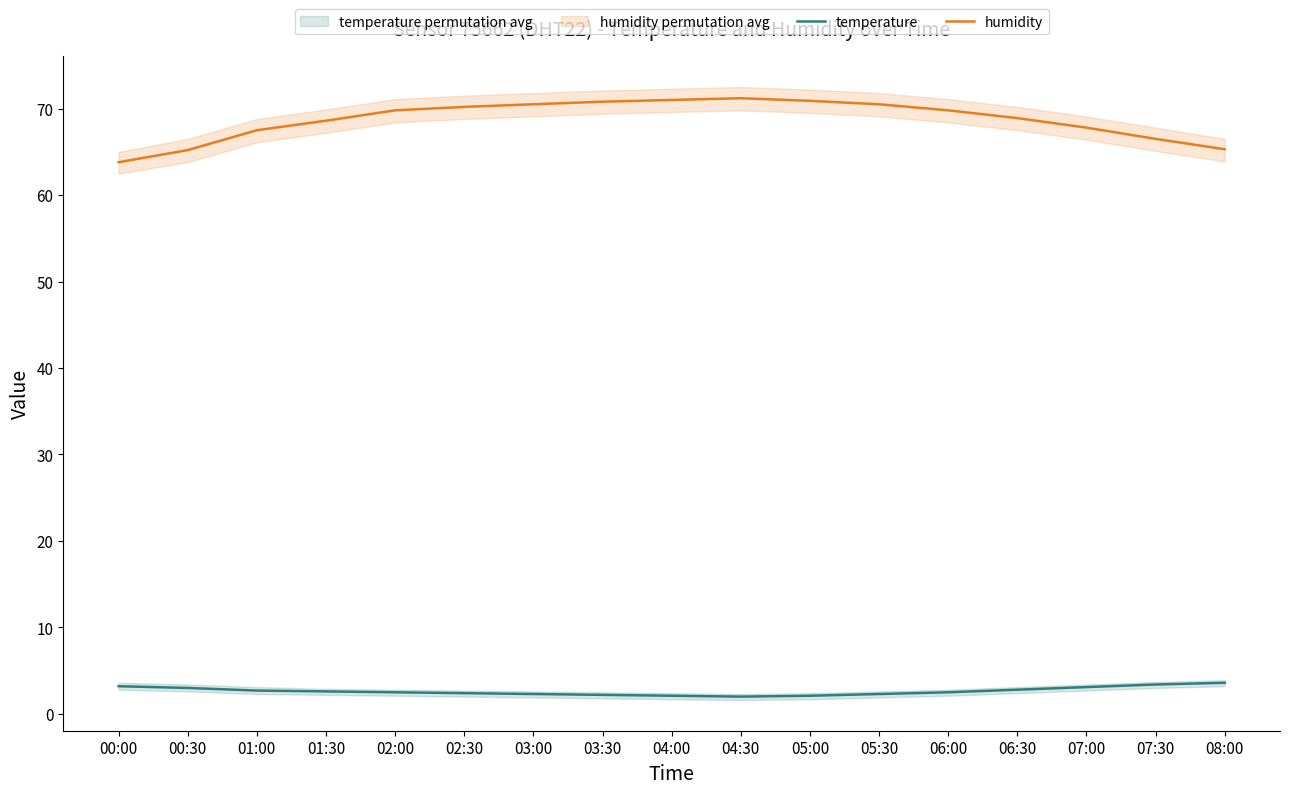

At how many categories does at least one series exceed 7?

17